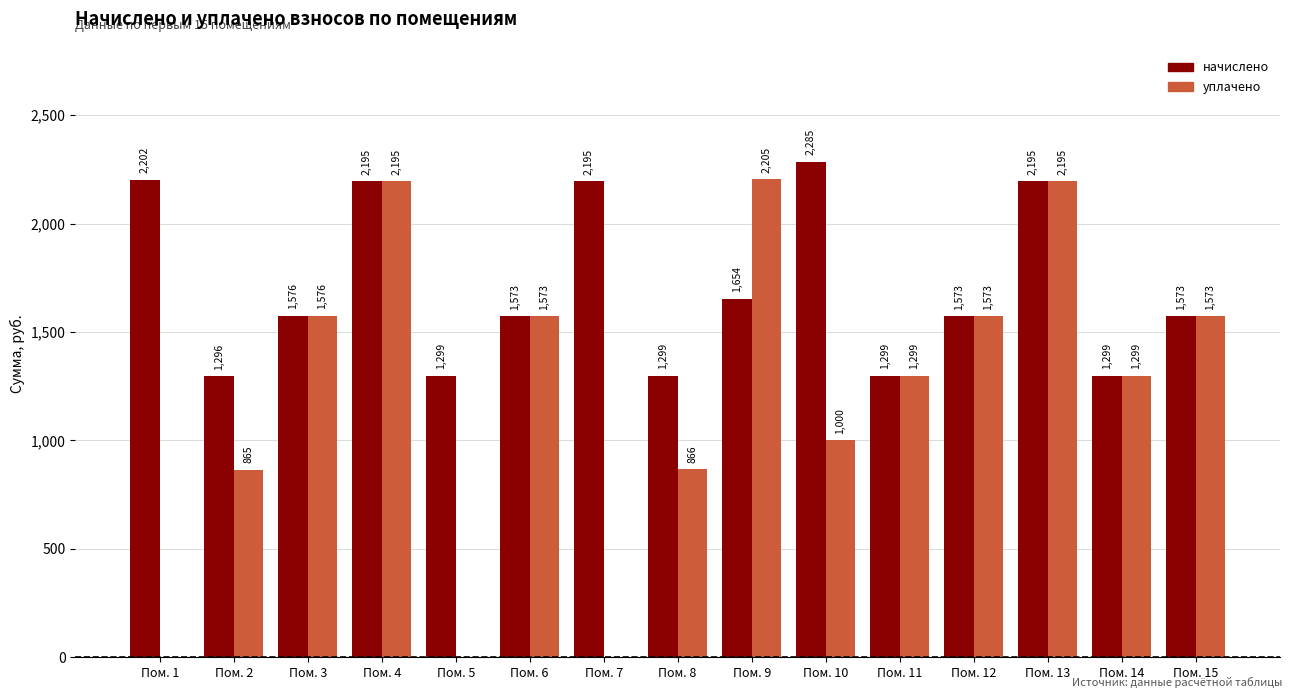

Between Пом. 7 and Пом. 15, which series saw the biggest shift?

уплачено